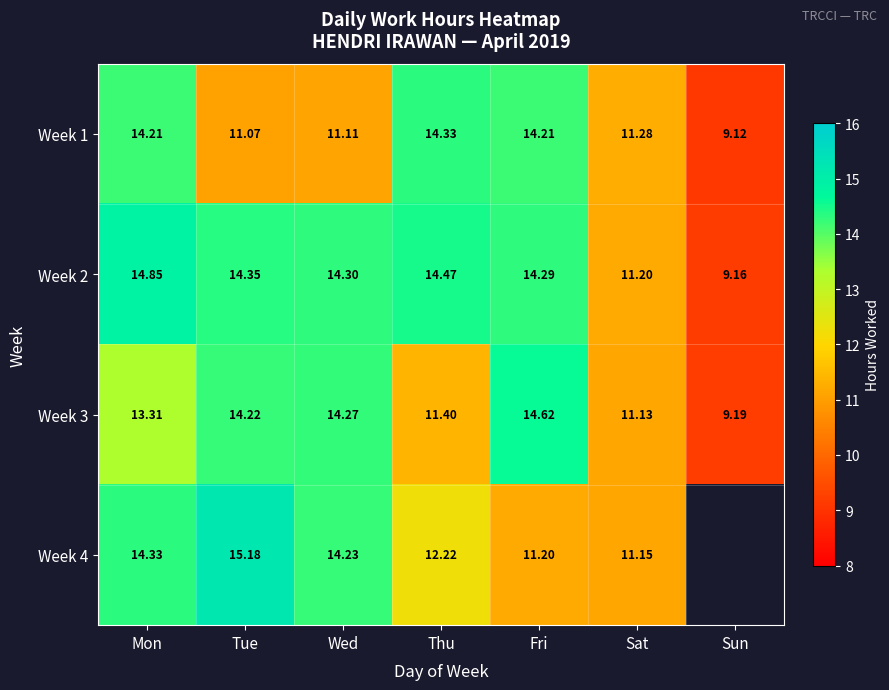

The Week 1 series shows 22.5 at Thu. True or false?

False